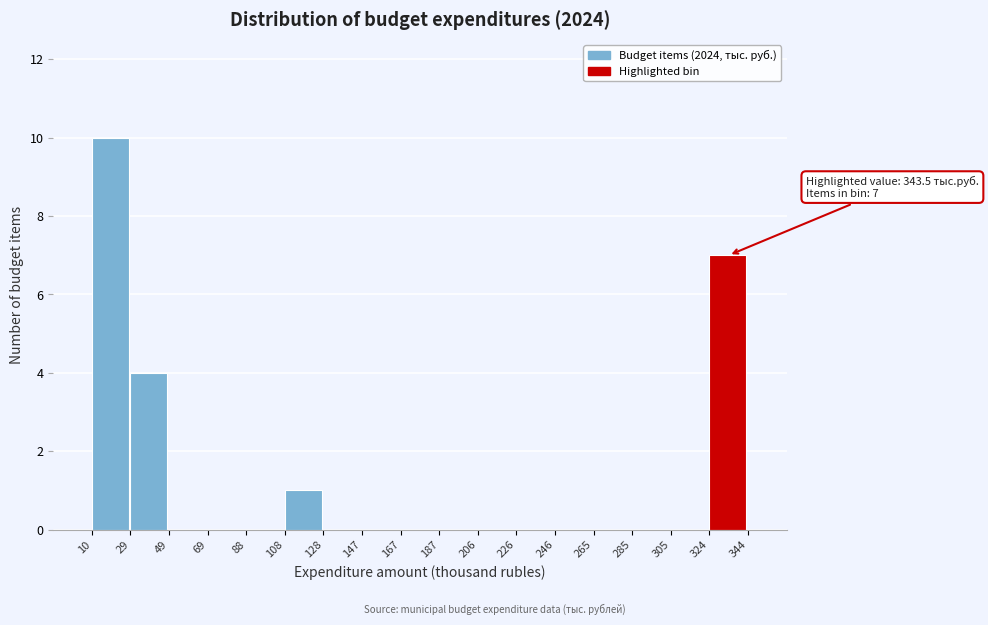

Over which range of the x-axis is the bar tallest?

10 to 29